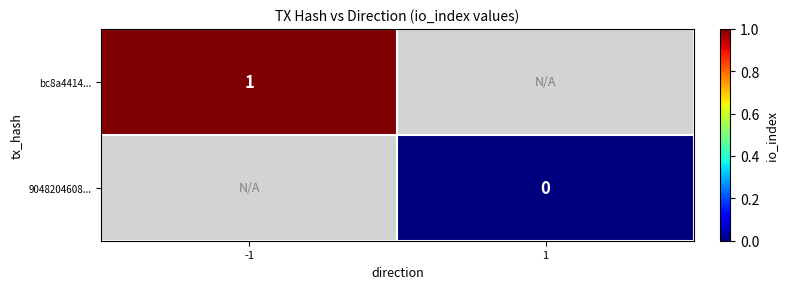

The bc8a4414... series shows 1 at -1. True or false?

True